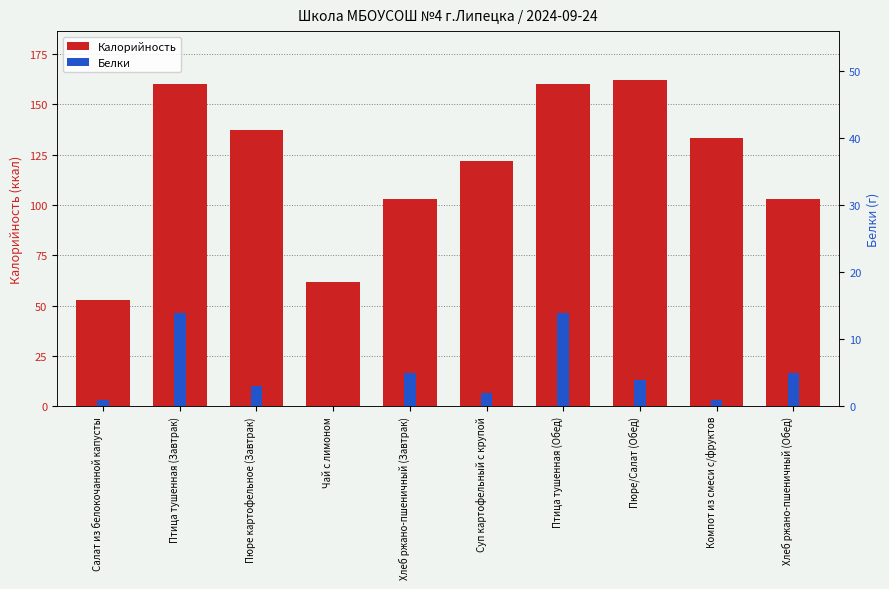

Between Суп картофельный с крупой and Компот из смеси с/фруктов, which series saw the biggest shift?

Калорийность